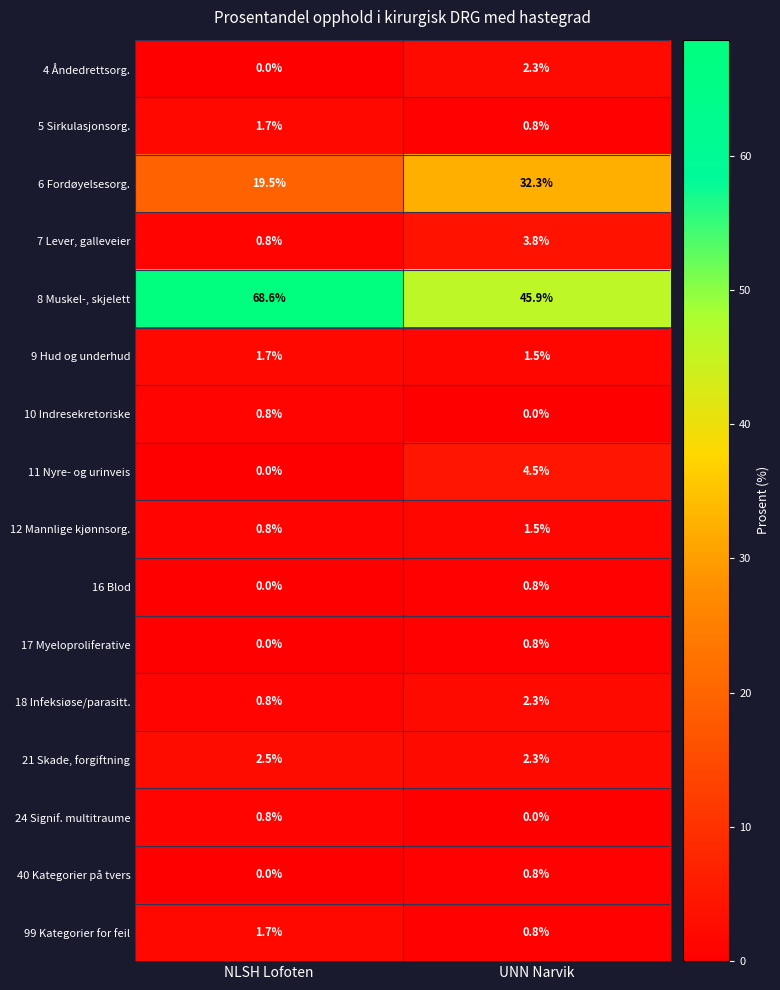

Where does the 7 Lever, galleveier series first go above 3?

UNN Narvik